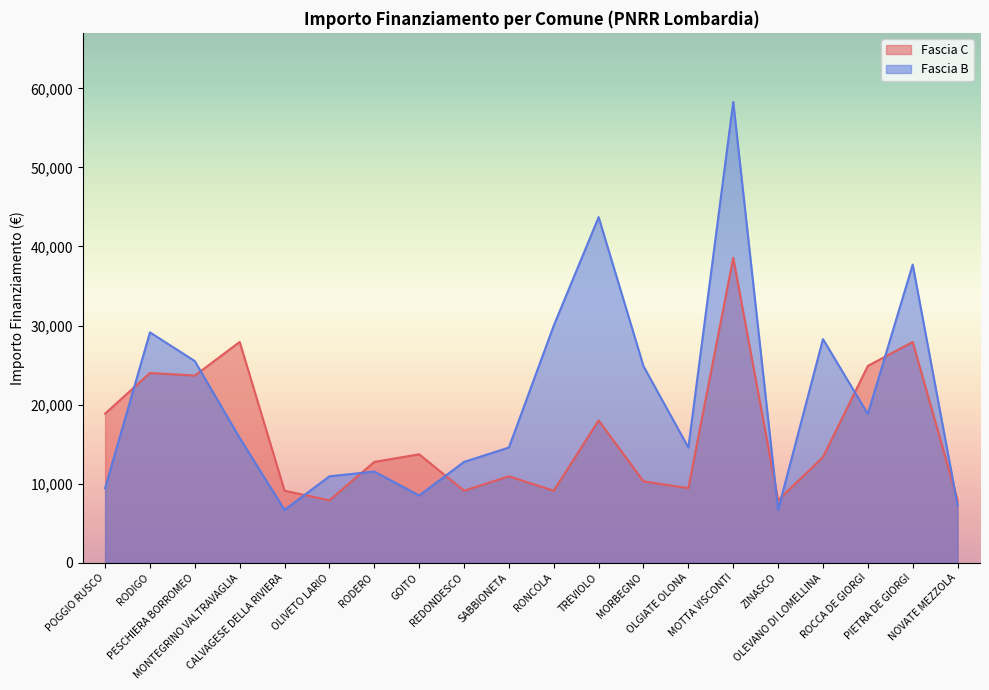

What is the value of the Fascia C point at the 16th from the left?

7891